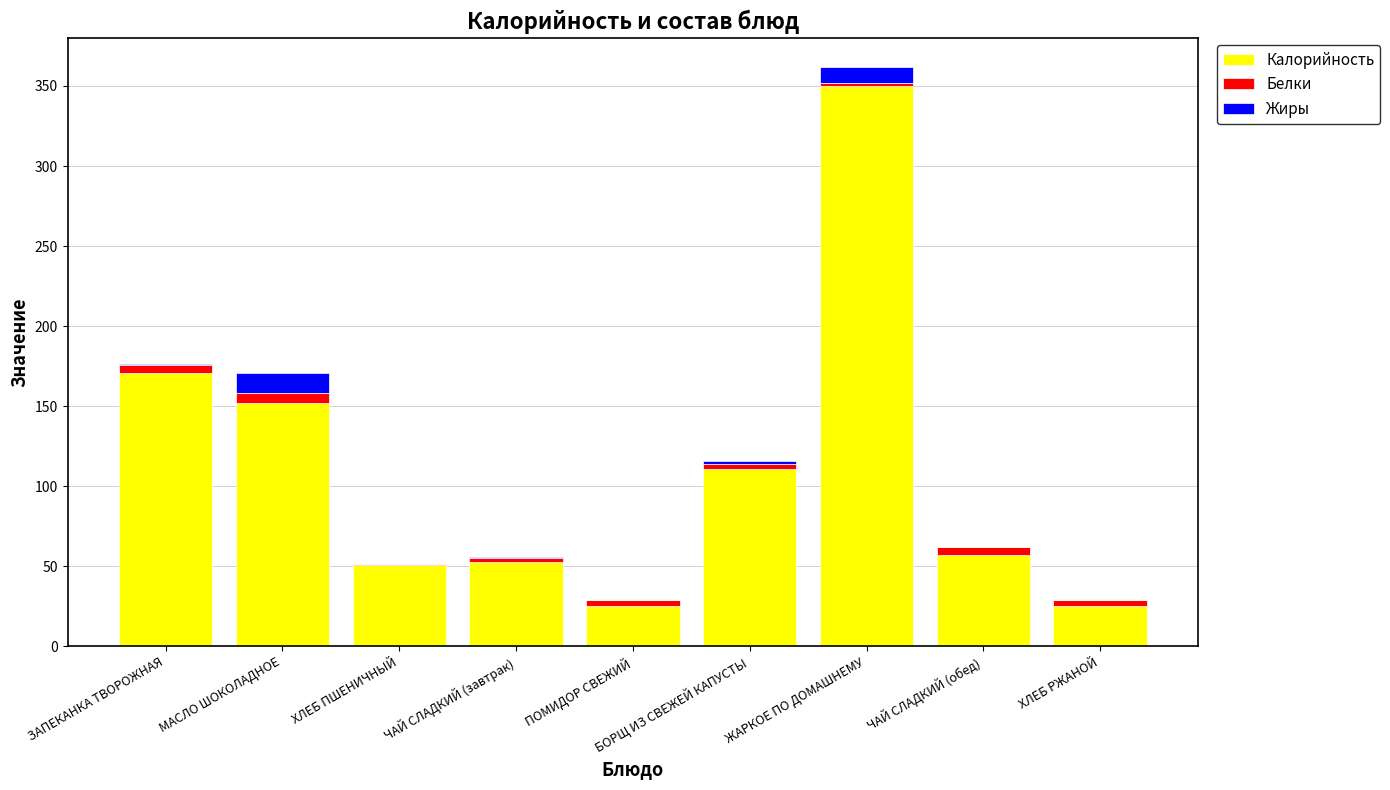

What is the maximum value for Калорийность?

350.0